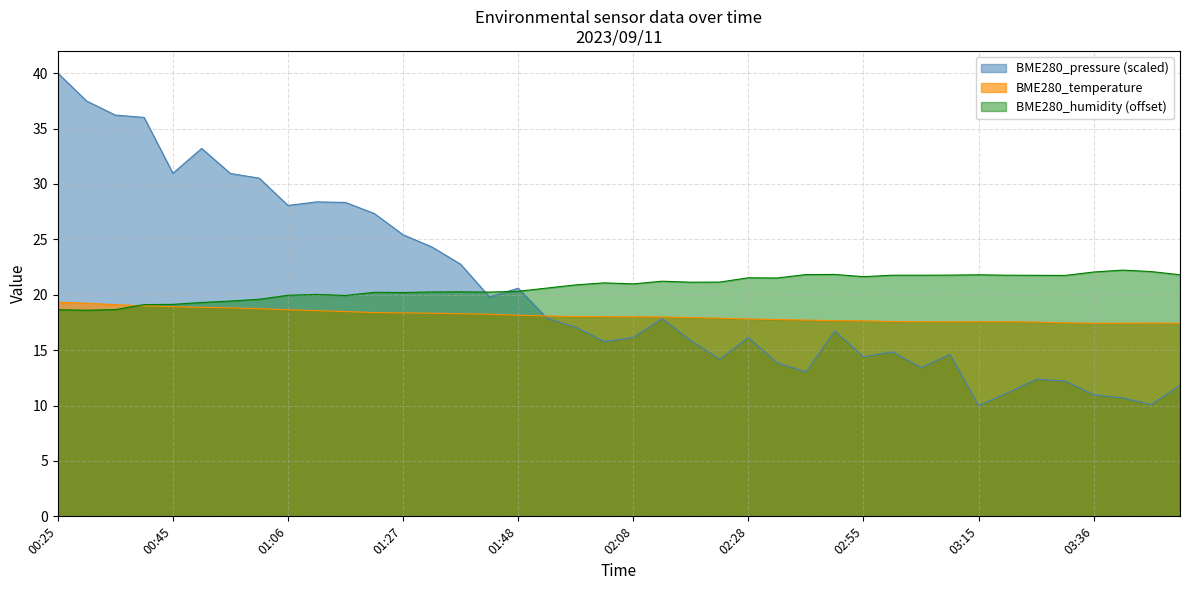

Read the BME280_temperature value at 00:30.

19.2